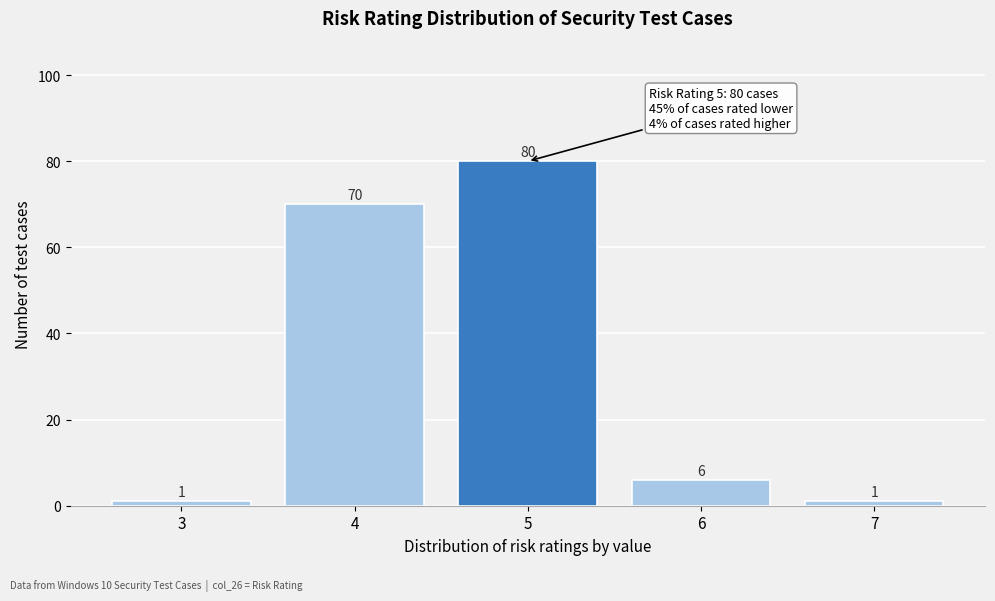

Reading left to right, list every bar in this chart as the range it spans on the x-axis followed by its height.

2.5 to 3.5: 1
3.5 to 4.5: 70
4.5 to 5.5: 80
5.5 to 6.5: 6
6.5 to 7.5: 1